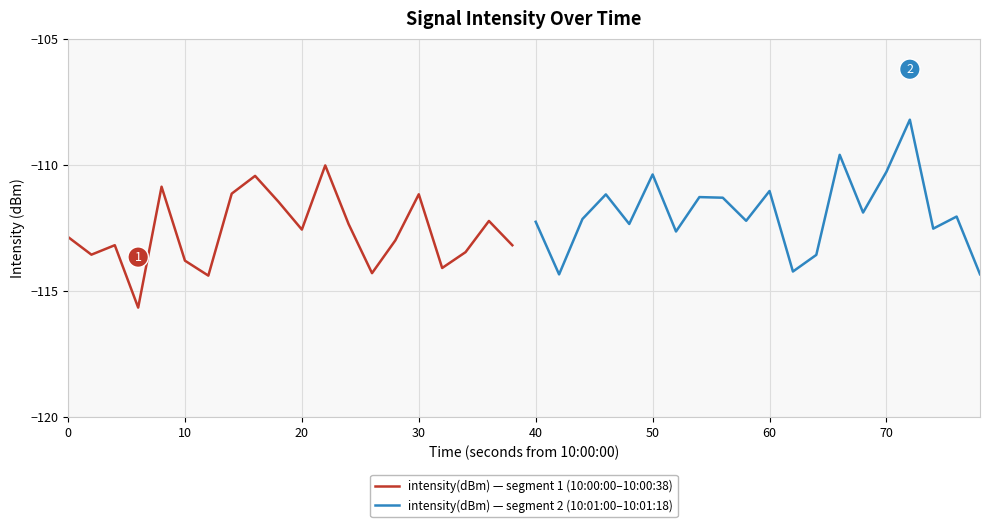

What is the difference between the maximum and minimum values in the intensity(dBm) — segment 1 (10:00:00–10:00:38) series?

5.6